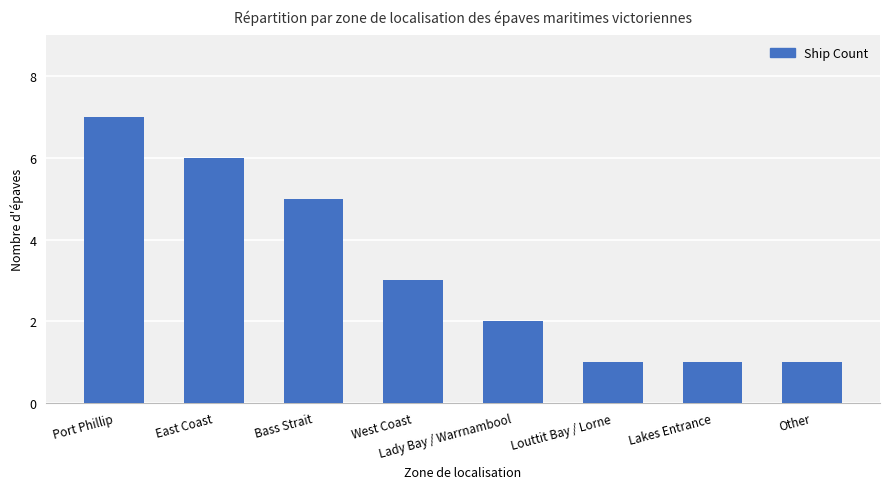

What is the difference between the maximum and second lowest values?

6